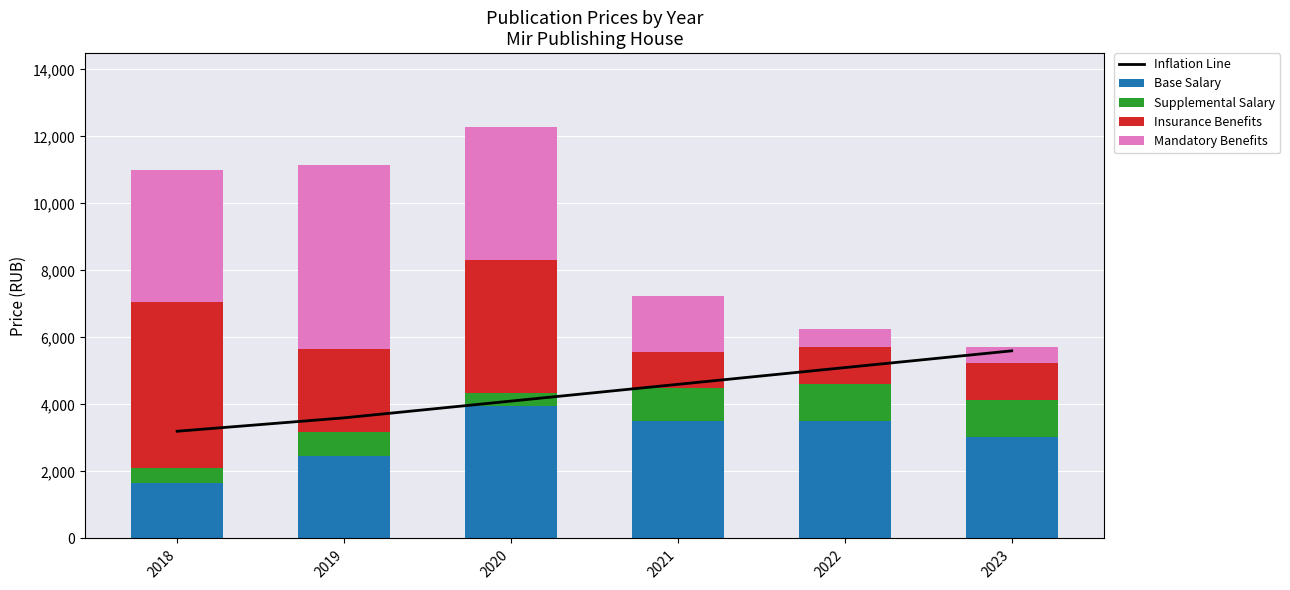

Reading left to right, transcribe all the data shown in this chart.

Inflation Line: 2018=3200	2019=3600	2020=4100	2021=4600	2022=5100	2023=5600
Base Salary: 2018=1650	2019=2475	2020=3960	2021=3520	2022=3520	2023=3025
Supplemental Salary: 2018=451	2019=693	2020=396	2021=957	2022=1100	2023=1100
Insurance Benefits: 2018=4950	2019=2475	2020=3960	2021=1100	2022=1100	2023=1100
Mandatory Benefits: 2018=3960	2019=5500	2020=3960	2021=1650	2022=517	2023=484